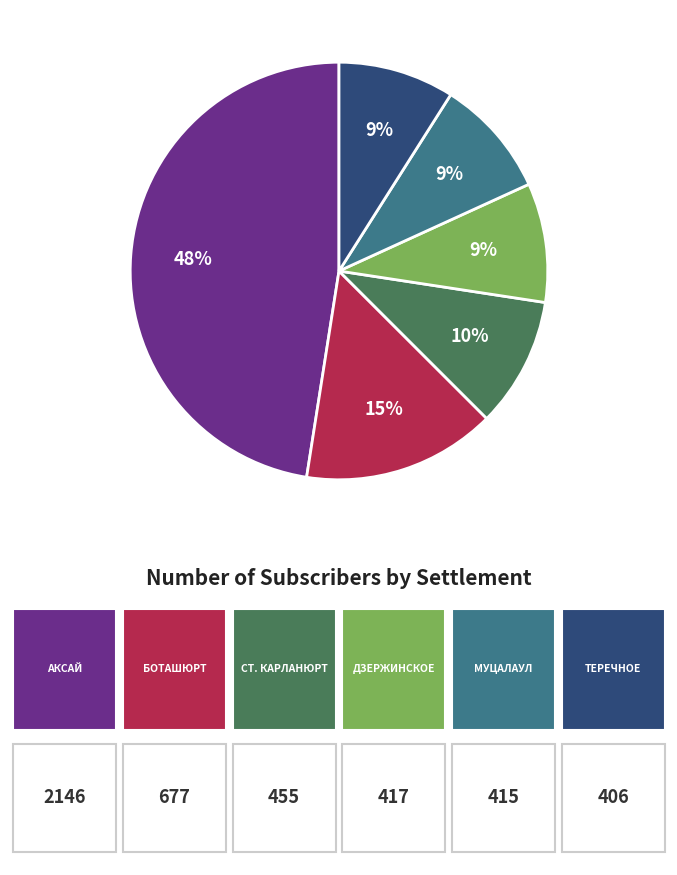

To the nearest percent, what is the average slice percentage?

17%